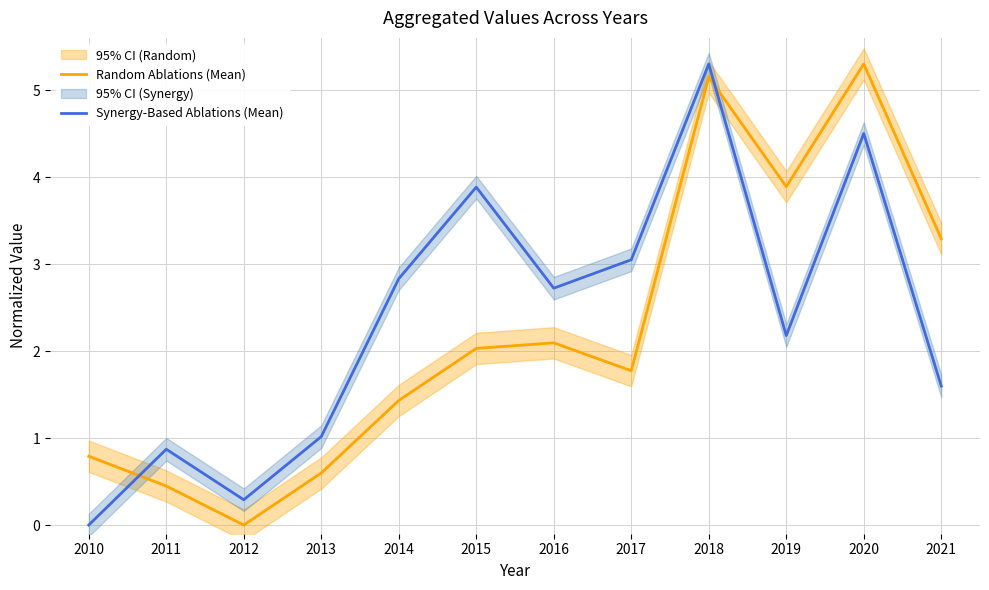

Does the chart have visible grid lines?

Yes